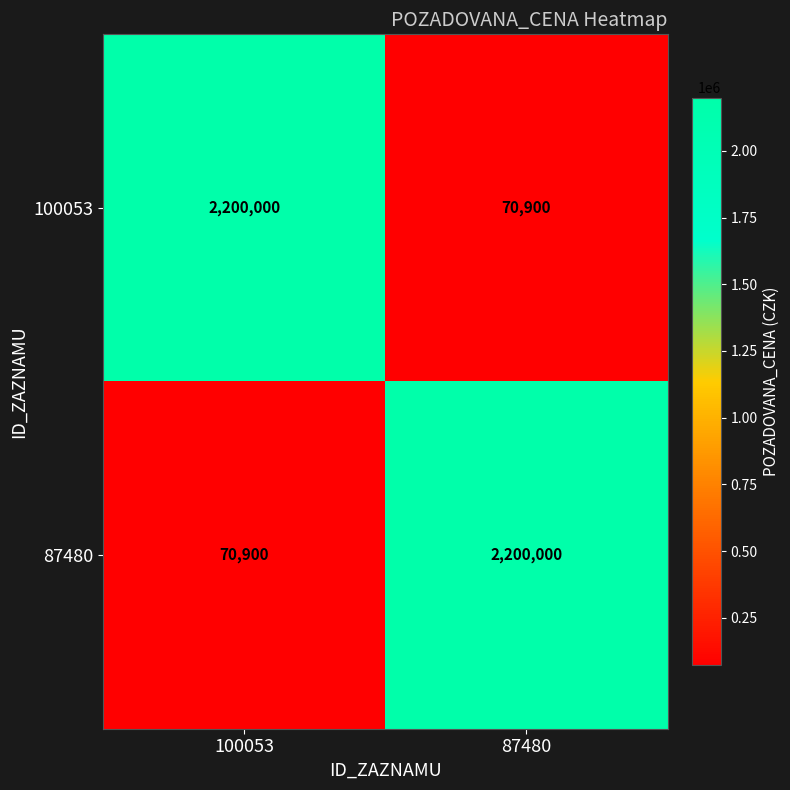

Reading left to right, list all the values displayed in this chart.

100053: 100053=2200000	87480=70900
87480: 100053=70900	87480=2200000